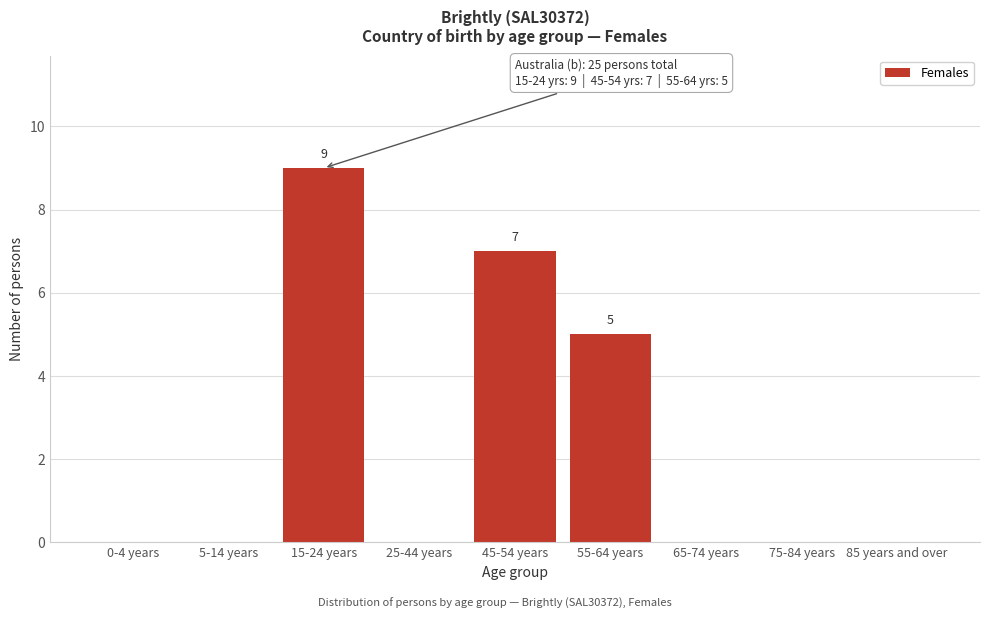

Reading right to left, transcribe all the data shown in this chart.

85 years and over=0	75-84 years=0	65-74 years=0	55-64 years=5	45-54 years=7	25-44 years=0	15-24 years=9	5-14 years=0	0-4 years=0